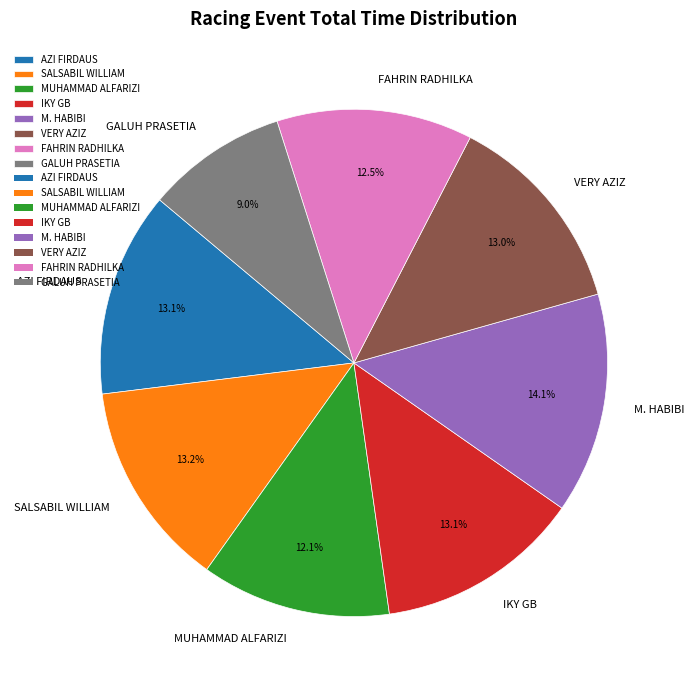

Combined, what portion of the pie is MUHAMMAD ALFARIZI and GALUH PRASETIA?

21.1%